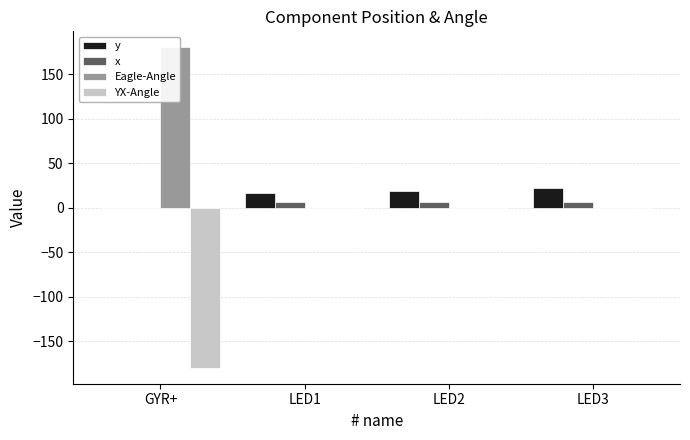

The value of YX-Angle at LED1 is 0.0. True or false?

True